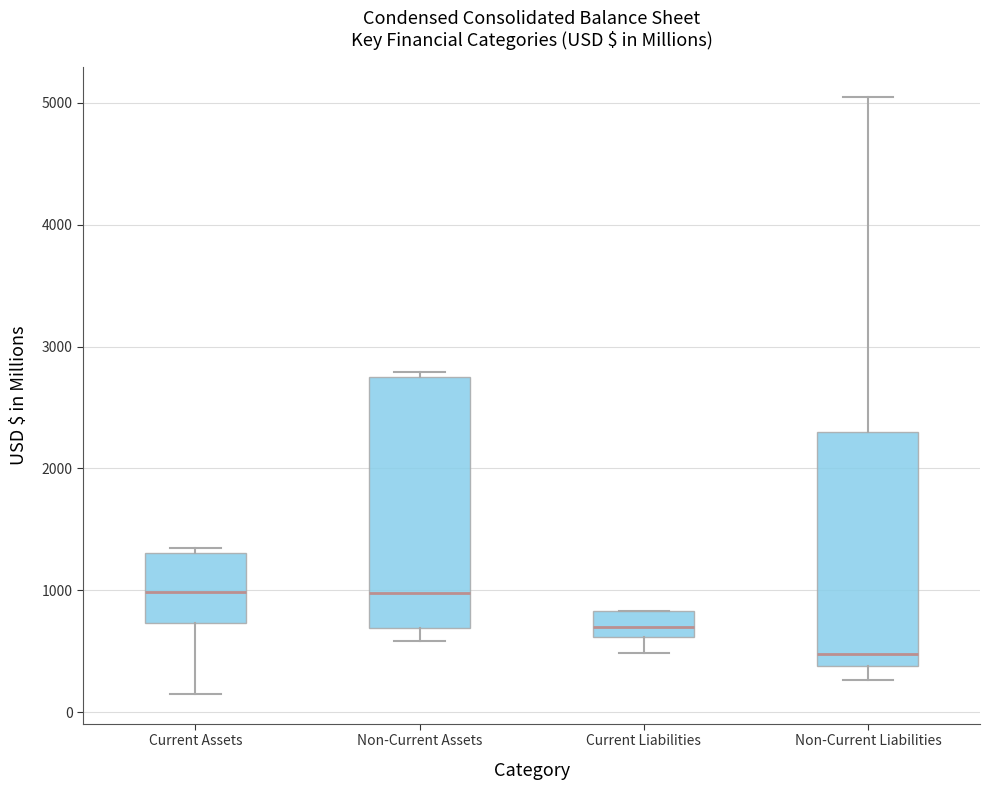

Reading left to right, read every box against the y-axis: the position of its median line, the range the box covers, and the ends of its whiskers. The values are not printed on the chart, so give them approximately, as read against the axis.

Current Assets: median 1000, box 700 to 1300, whiskers 200 to 1300 (just above the box's upper edge)
Non-Current Assets: median 1000, box 700 to 2800, whiskers 600 to 2800 (just above the box's upper edge)
Current Liabilities: median 700, box 600 to 800, whiskers 500 to 800
Non-Current Liabilities: median 500, box 400 to 2300, whiskers 300 to 5100